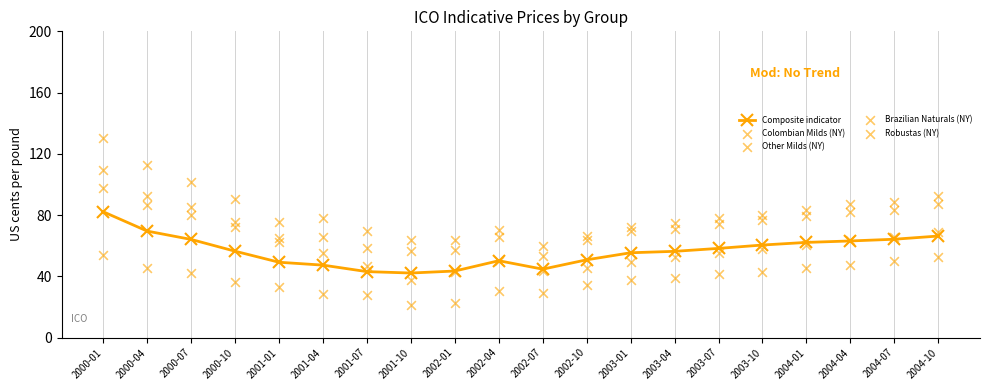

Is the value of Other Milds (NY) at 2000-04 greater than the value of Composite indicator at 2001-10?

Yes